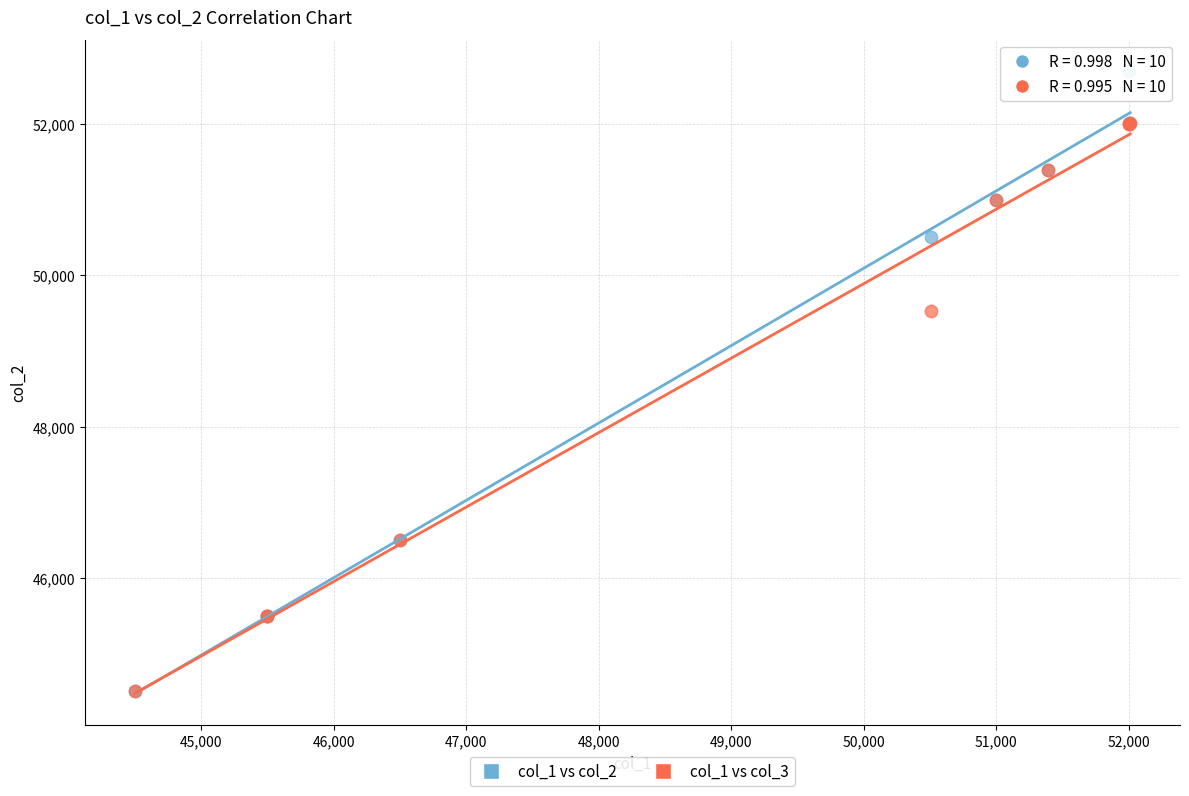

Across all series, what Y value is closest to 48600?

49530